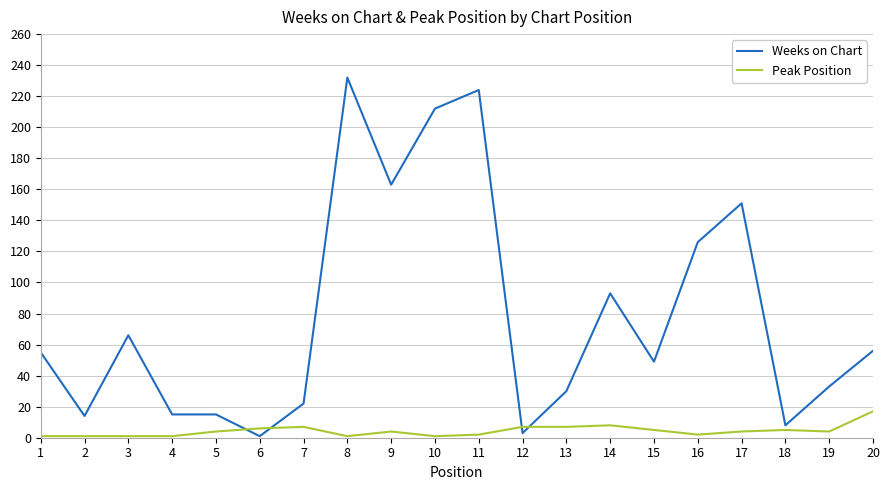

What are all the series names shown in the legend?

Weeks on Chart, Peak Position